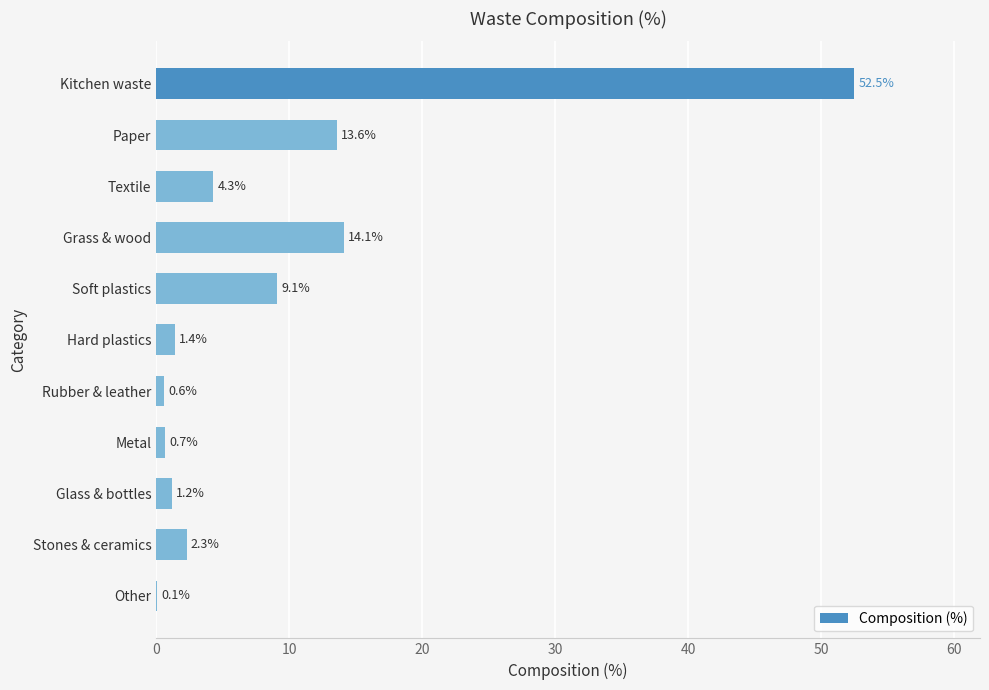

What is the sum of the values at Stones & ceramics and Kitchen waste?

54.8